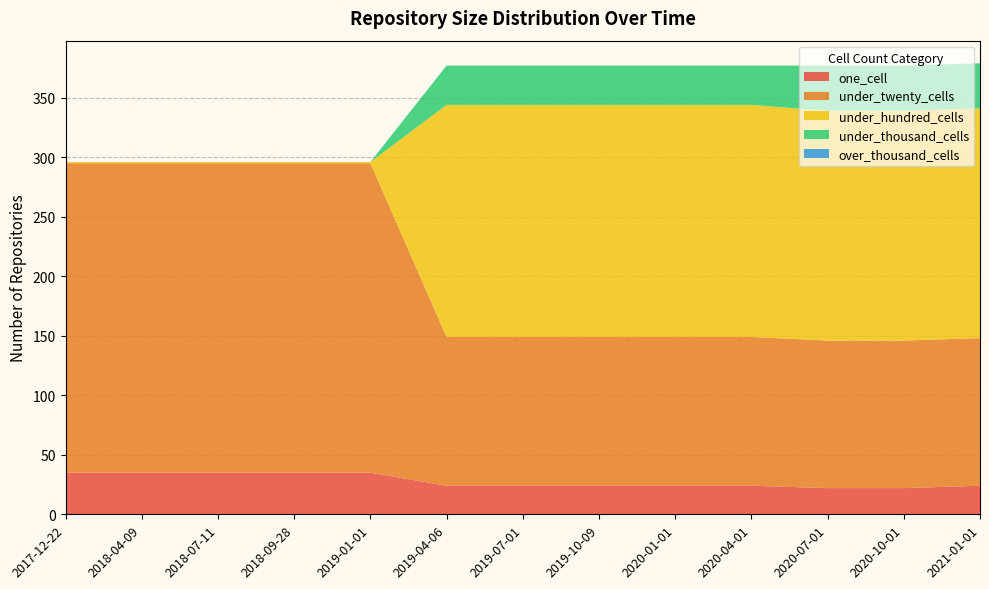

Reading right to left, transcribe all the data shown in this chart.

one_cell: 24	22	22	24	24	24	24	24	35	35	35	35	35
under_twenty_cells: 124	124	124	125	125	125	125	125	260	260	260	260	260
under_hundred_cells: 193	193	193	195	195	195	195	195	1	1	1	1	1
under_thousand_cells: 38	38	38	33	33	33	33	33	0	0	0	0	0
over_thousand_cells: 0	0	0	0	0	0	0	0	0	0	0	0	0